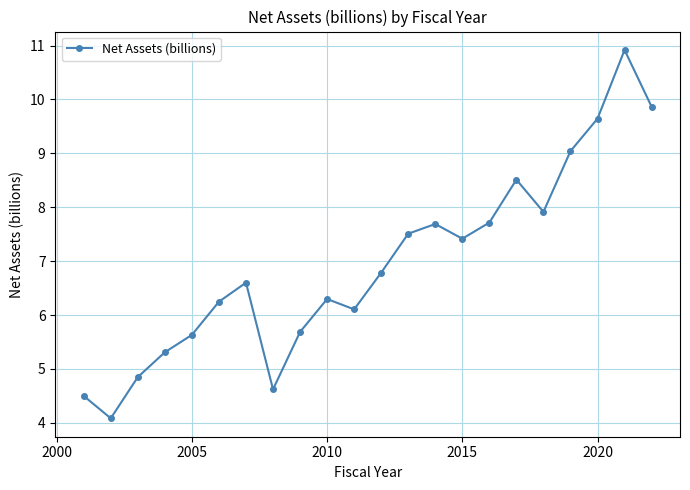

What is the average value?

7.0